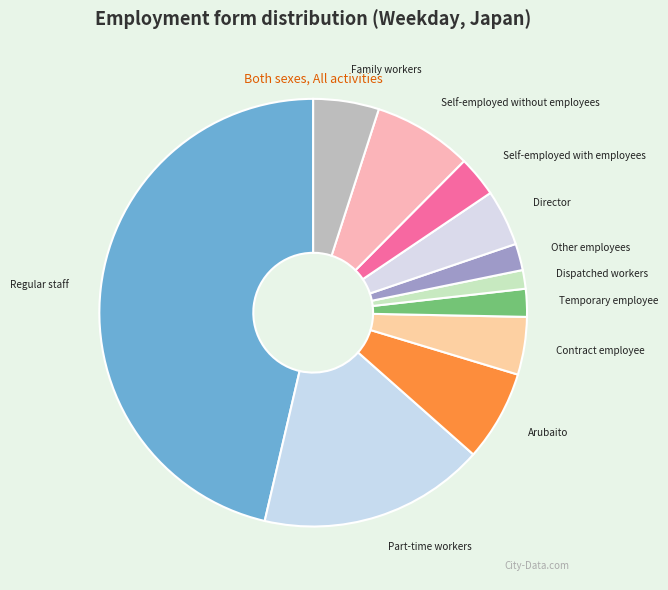

Does Part-time workers account for over 50% of the chart?

No